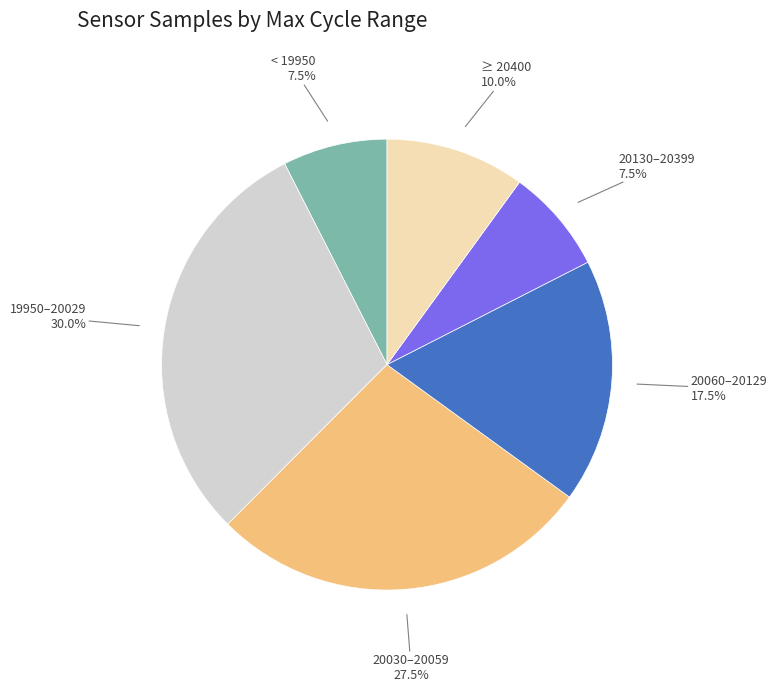

Which slice is the largest?

19950–20029